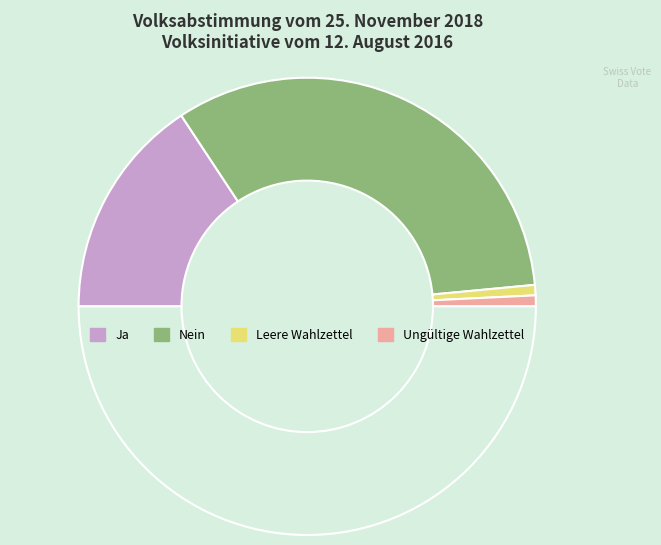

Count the number of slices in the pie.

5